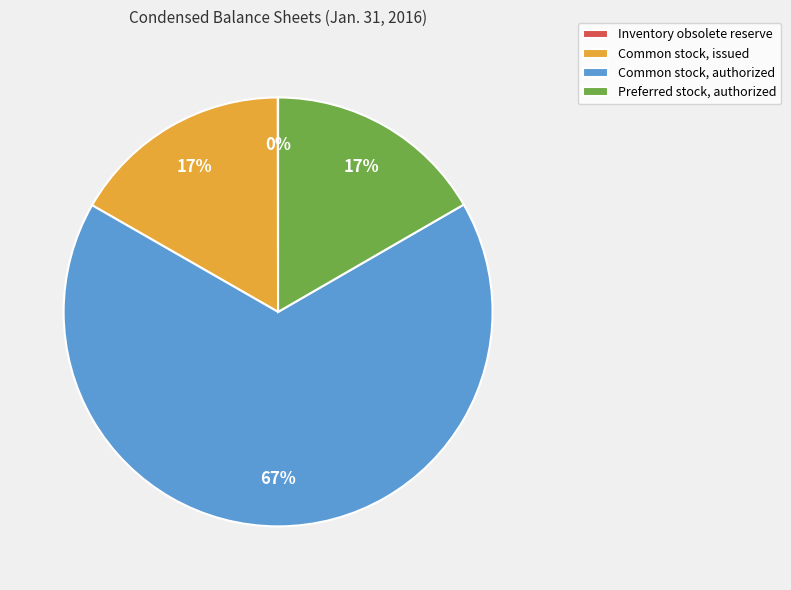

Does any single category account for the majority?

Yes